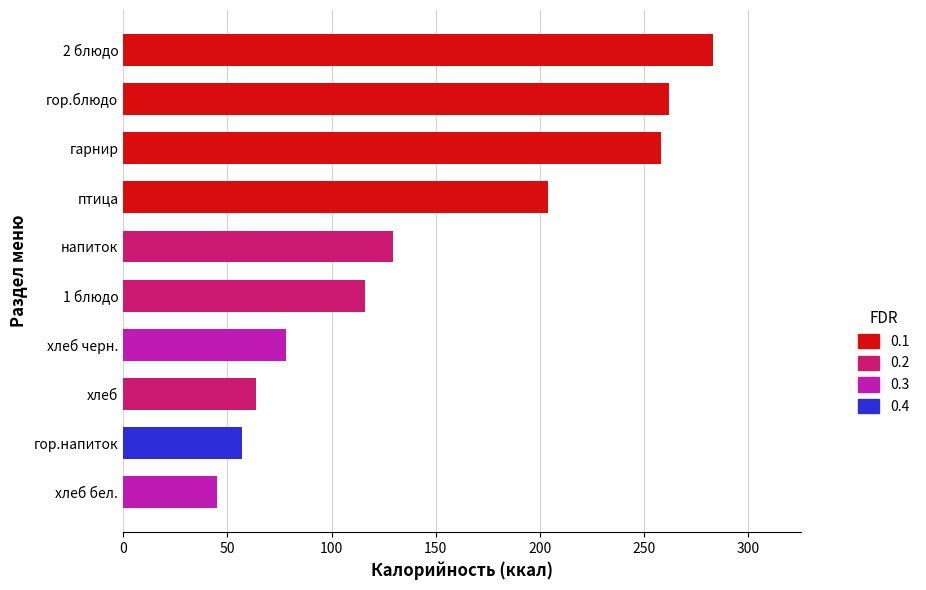

How many bars are there in total?

10